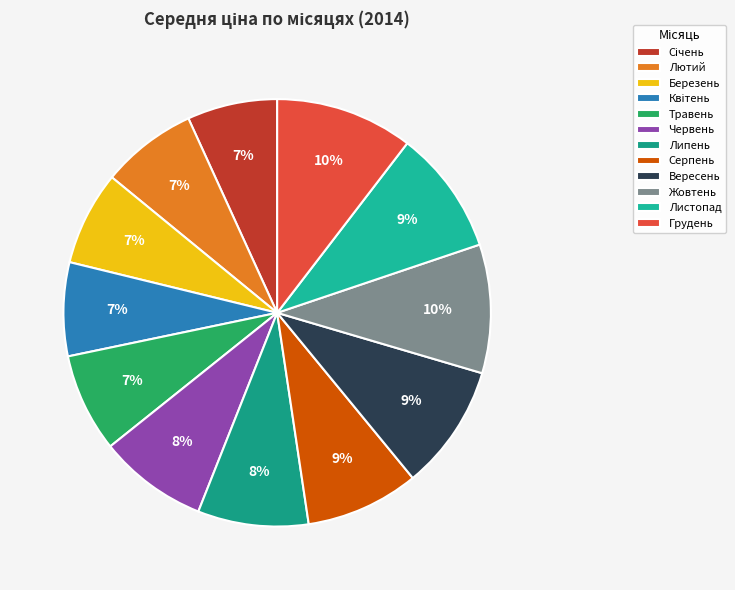

To the nearest percent, what percentage of the pie is Травень?

7%